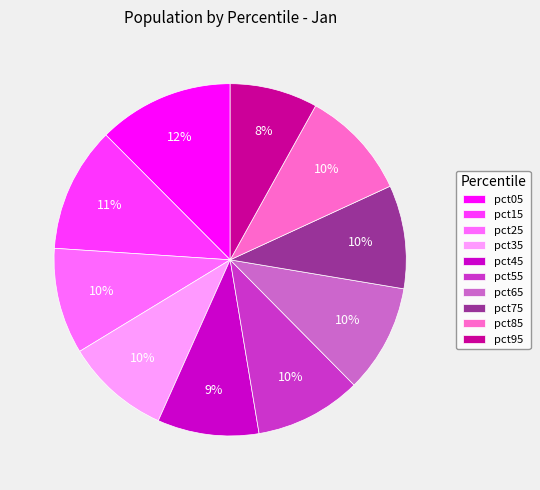

The pct25 slice represents 1% of the pie. True or false?

False